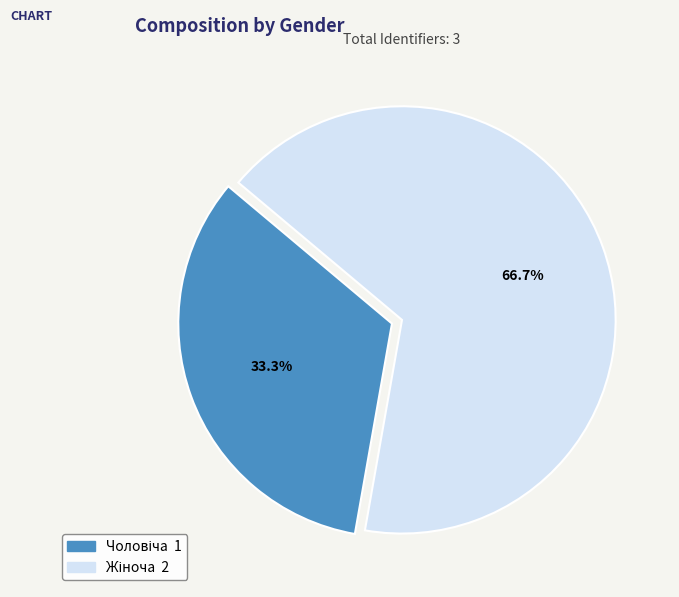

Does any single category account for the majority?

Yes